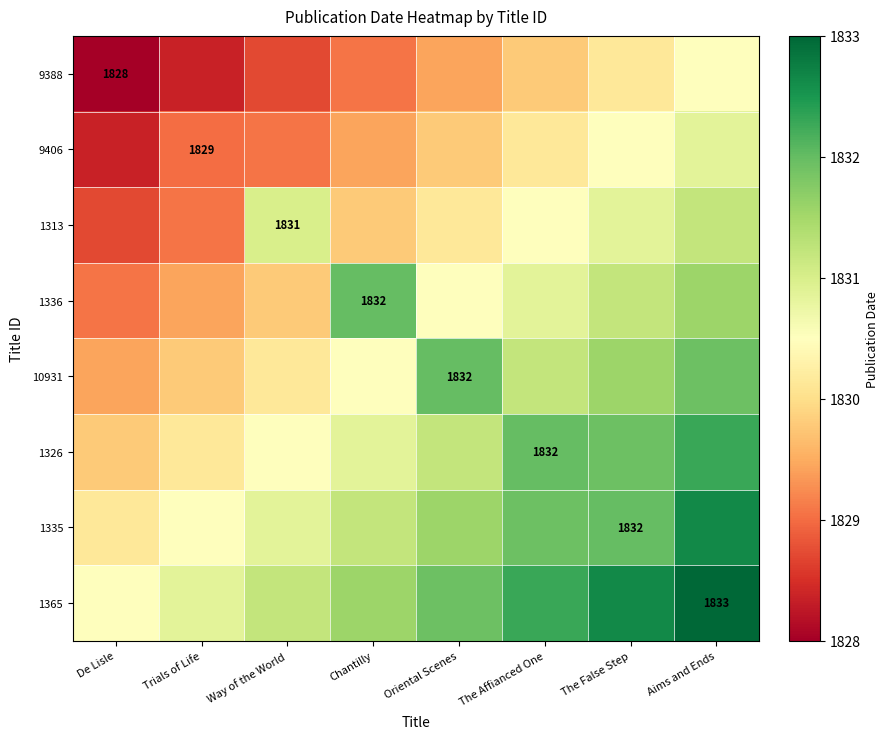

At which category does the chart reach its minimum across all series?

De Lisle